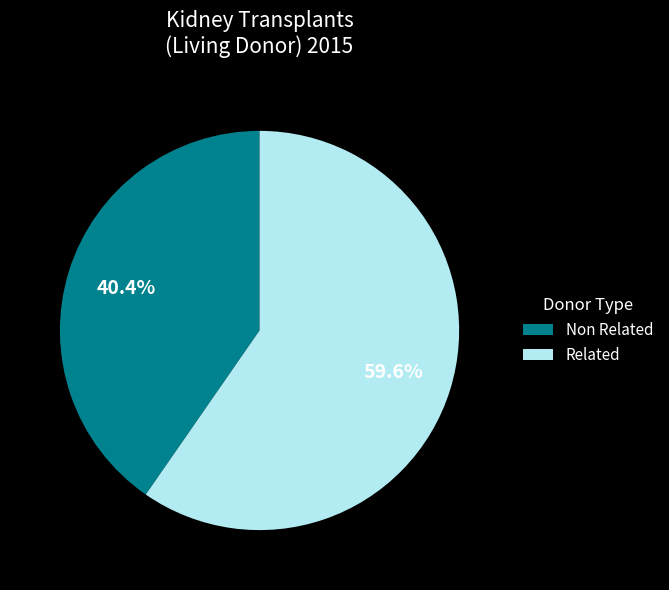

Which has a higher value, Non Related or Related?

Related